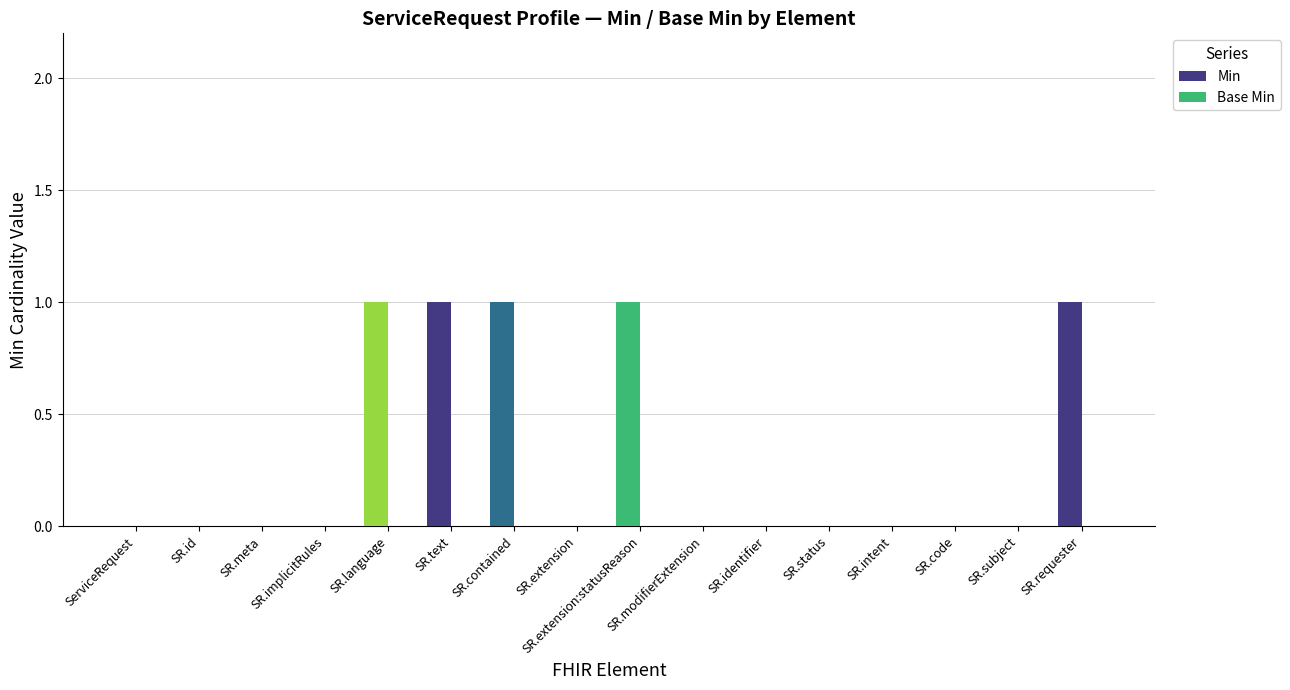

What is the highest value of the Min series?

1